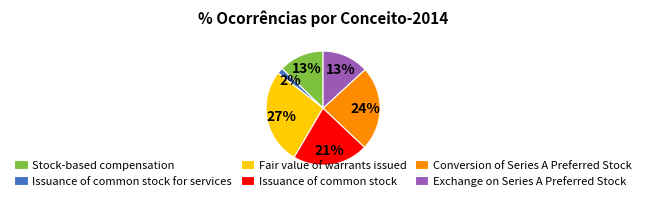

To the nearest percent, what is the difference between the largest and smallest slice percentages?

25%